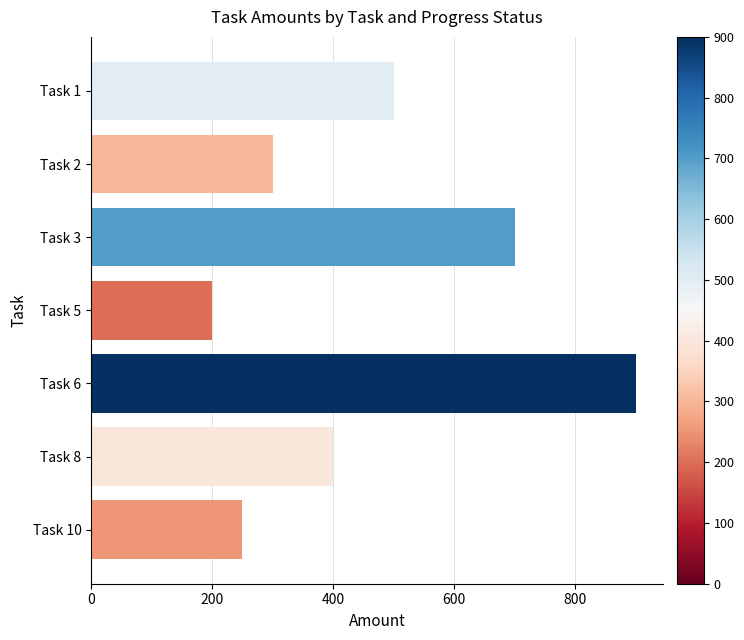

What is the value of the 6th bar from the top?

400